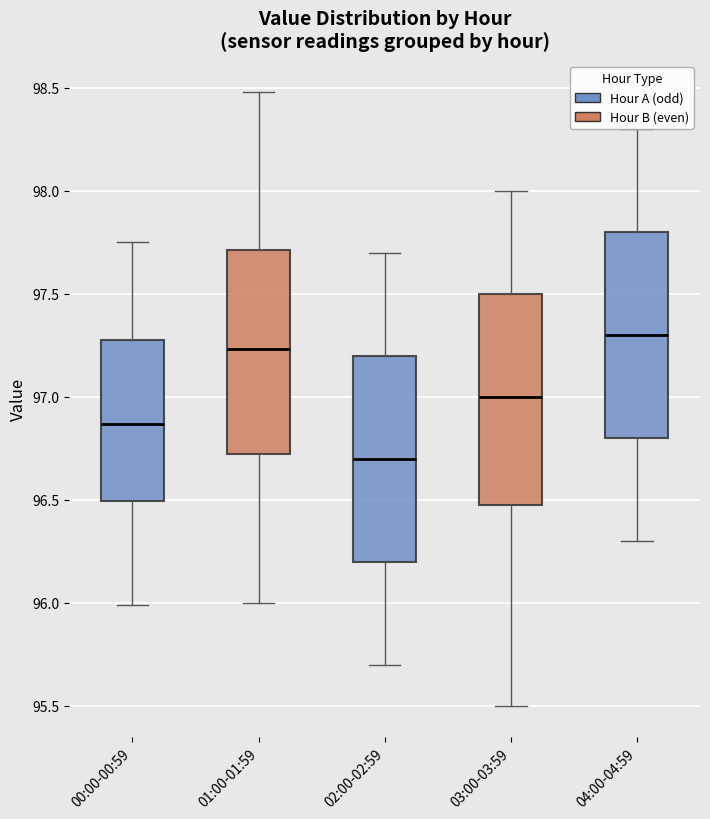

Which box's median line is the highest?

04:00-04:59